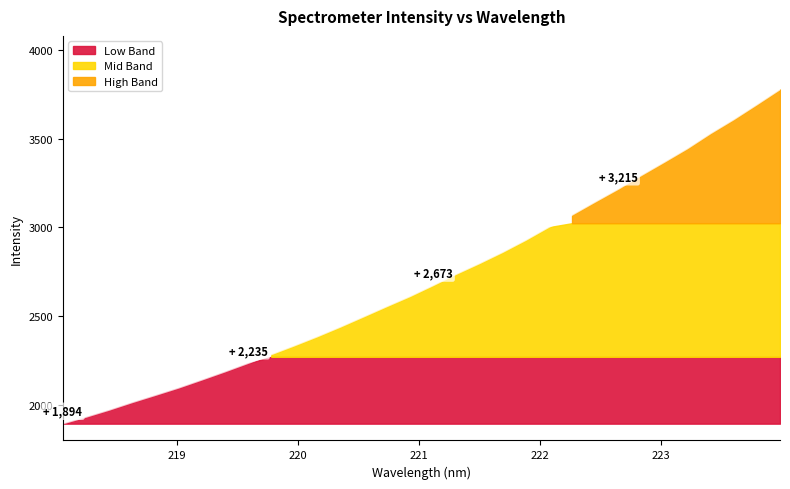

What is the difference between the maximum and second lowest values?

1845.4